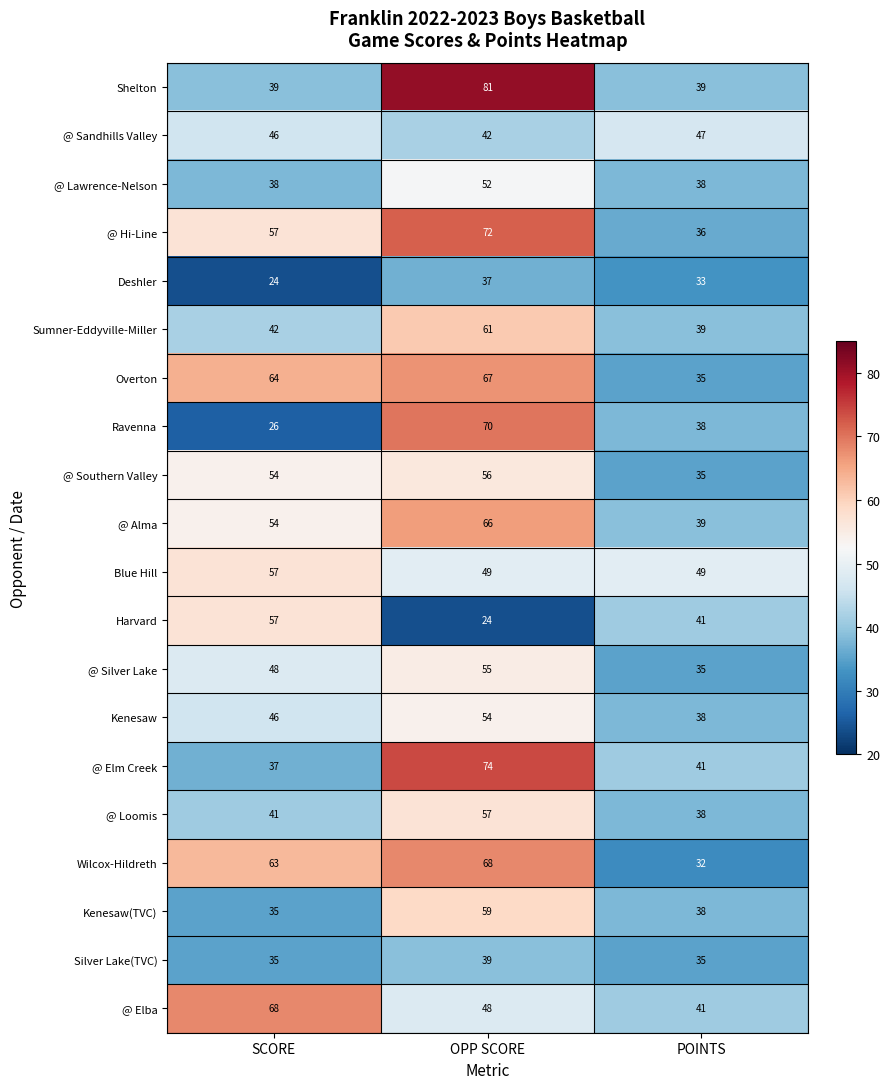

At which category is the sum across all series the highest?

OPP SCORE